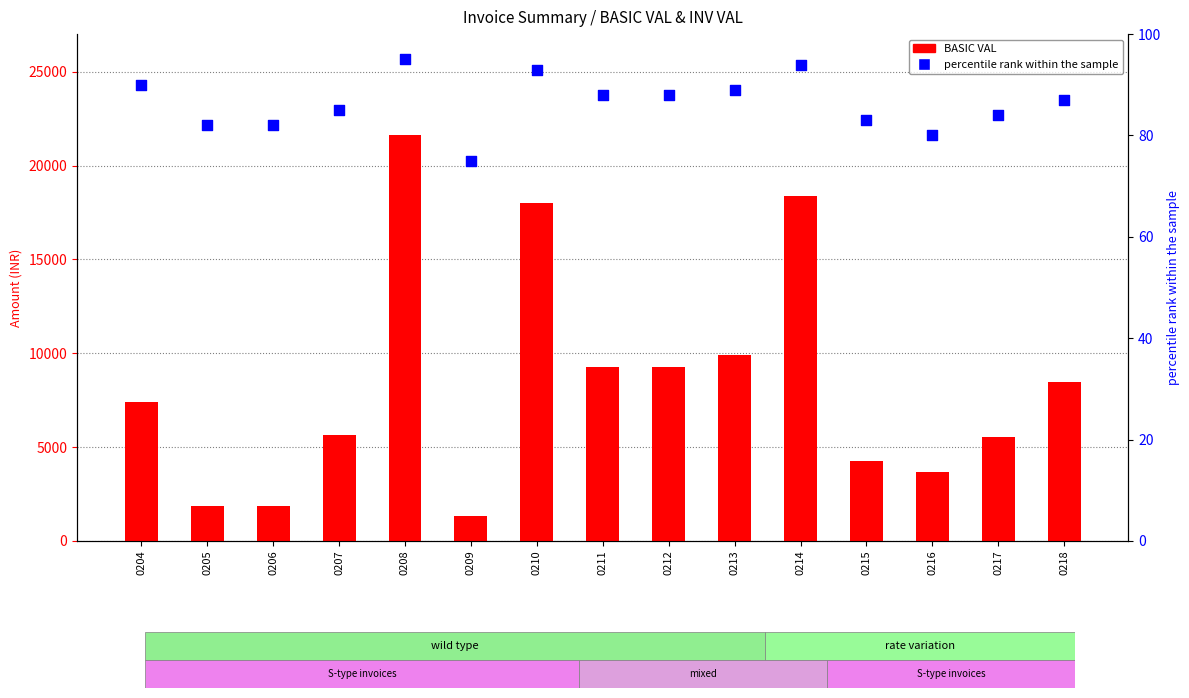

Which series contains the lowest Y value?

percentile rank within the sample